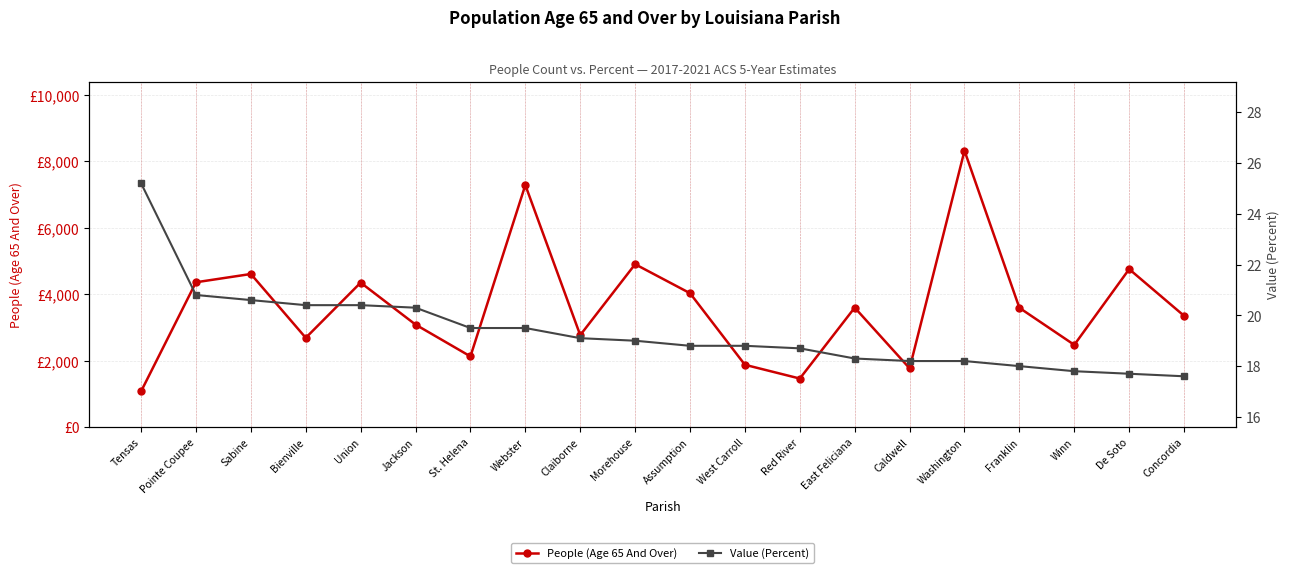

At Concordia, list the series in order from smallest to largest.

Value (Percent), People (Age 65 And Over)